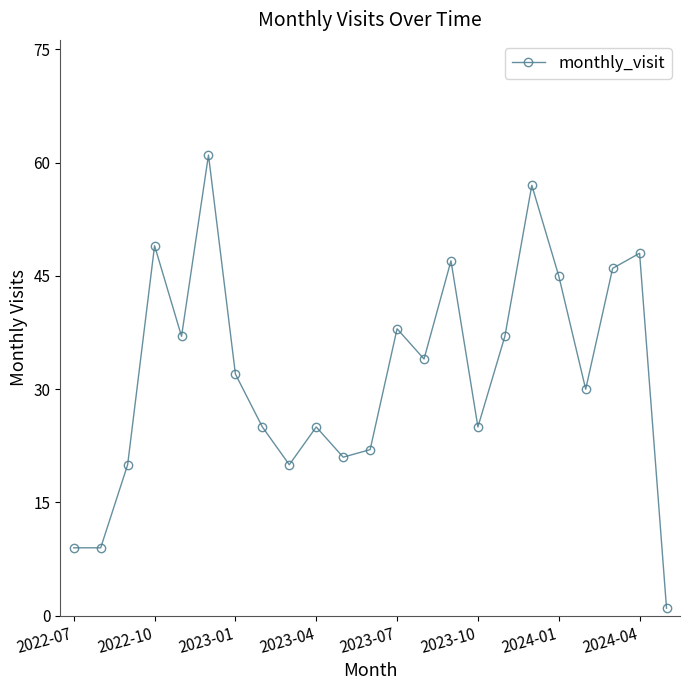

True or false: the data has more than 1 interior local peaks.

True